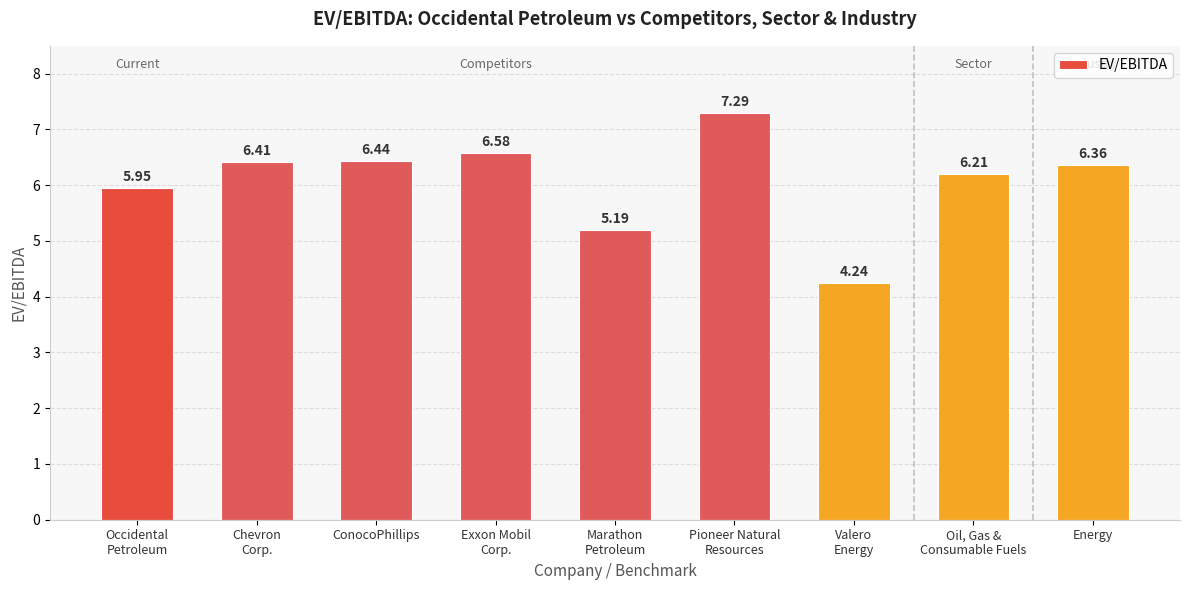

What is the average value?

6.1